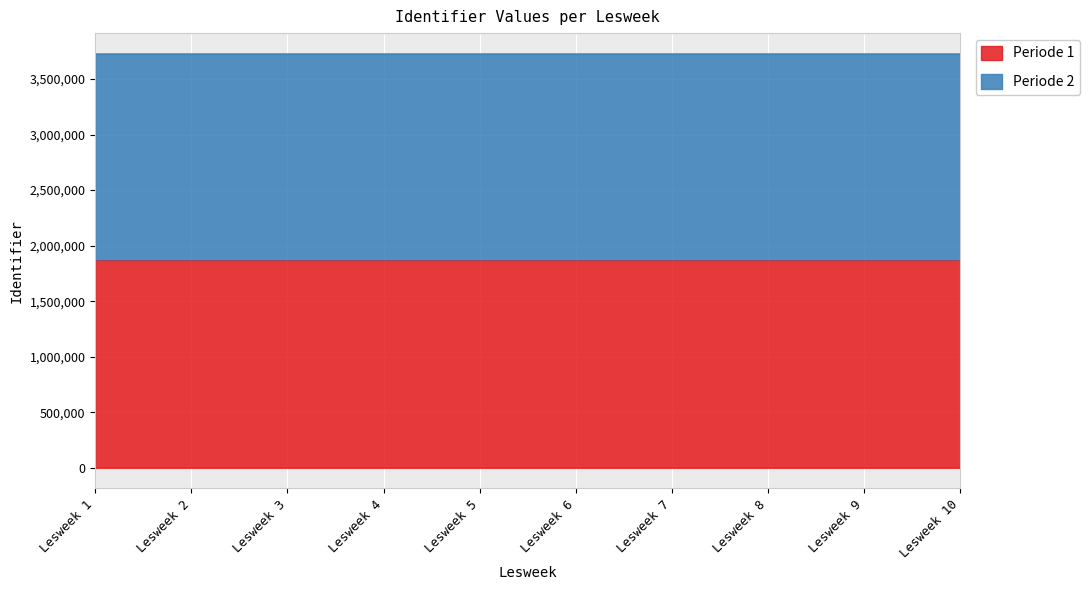

How many lines are shown in the chart?

2